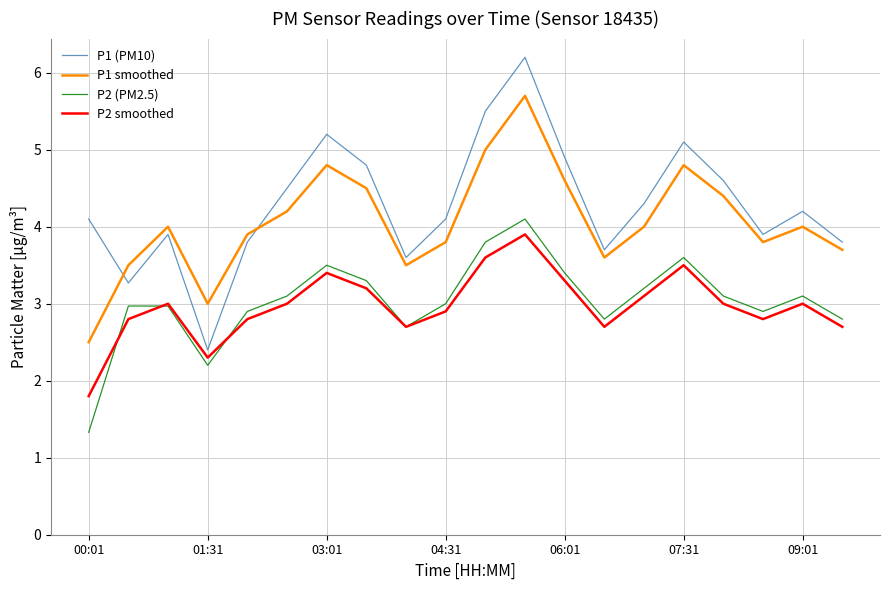

Reading right to left, extract all data points from this chart.

P1 (PM10): 3.8	4.2	3.9	4.6	5.1	4.3	3.7	4.9	6.2	5.5	4.1	3.6	4.8	5.2	4.5	3.8	2.4	3.9	3.3	4.1
P1 smoothed: 3.7	4.0	3.8	4.4	4.8	4.0	3.6	4.6	5.7	5.0	3.8	3.5	4.5	4.8	4.2	3.9	3.0	4.0	3.5	2.5
P2 (PM2.5): 2.8	3.1	2.9	3.1	3.6	3.2	2.8	3.4	4.1	3.8	3.0	2.7	3.3	3.5	3.1	2.9	2.2	3.0	3.0	1.3
P2 smoothed: 2.7	3.0	2.8	3.0	3.5	3.1	2.7	3.3	3.9	3.6	2.9	2.7	3.2	3.4	3.0	2.8	2.3	3.0	2.8	1.8